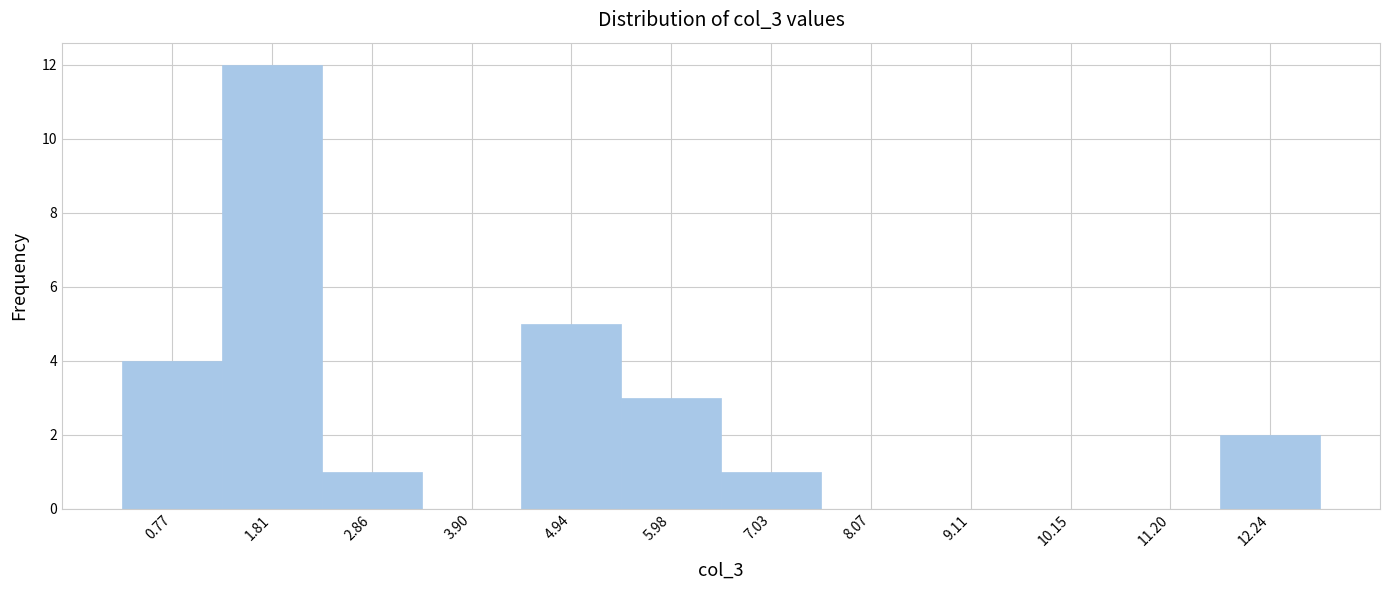

How tall is the bar that spans 0.2 to 1.2 on the x-axis? Neither the bar edges nor the heights are printed on the chart, so give them approximately, as read against the axes.

4